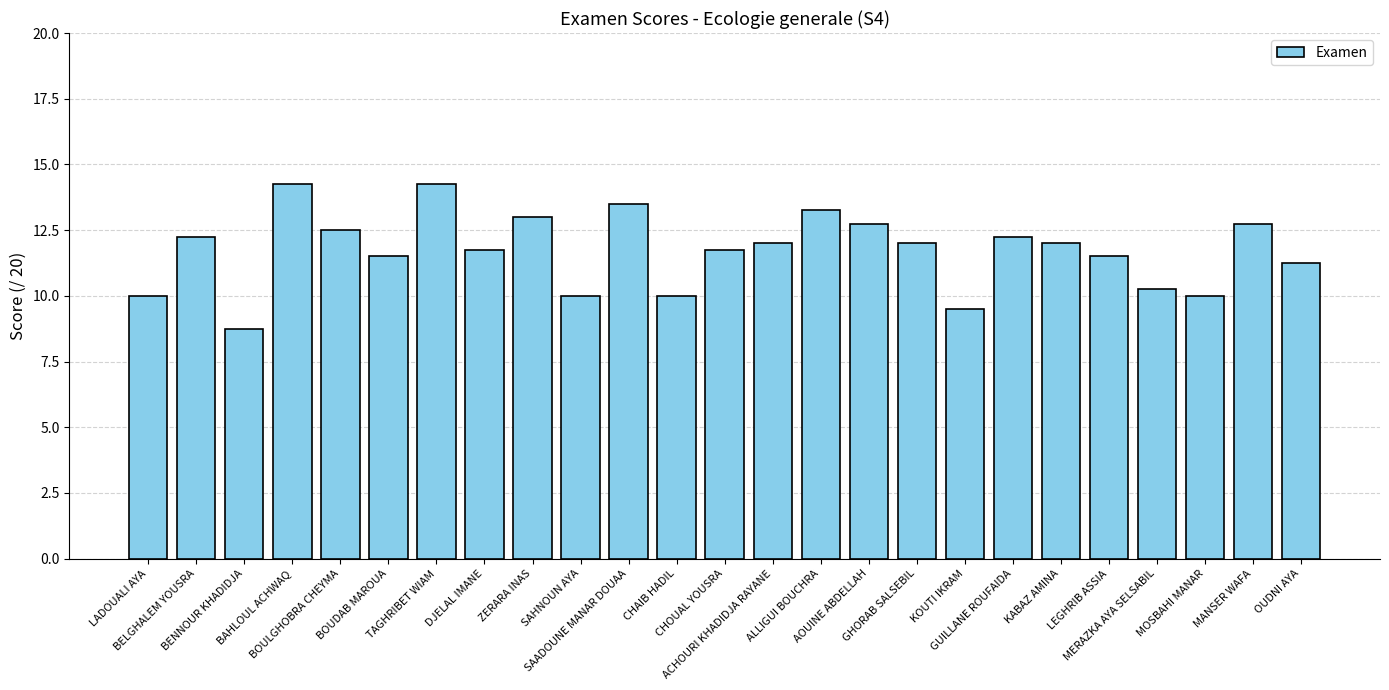

What is the difference between the second highest and minimum values?

5.5